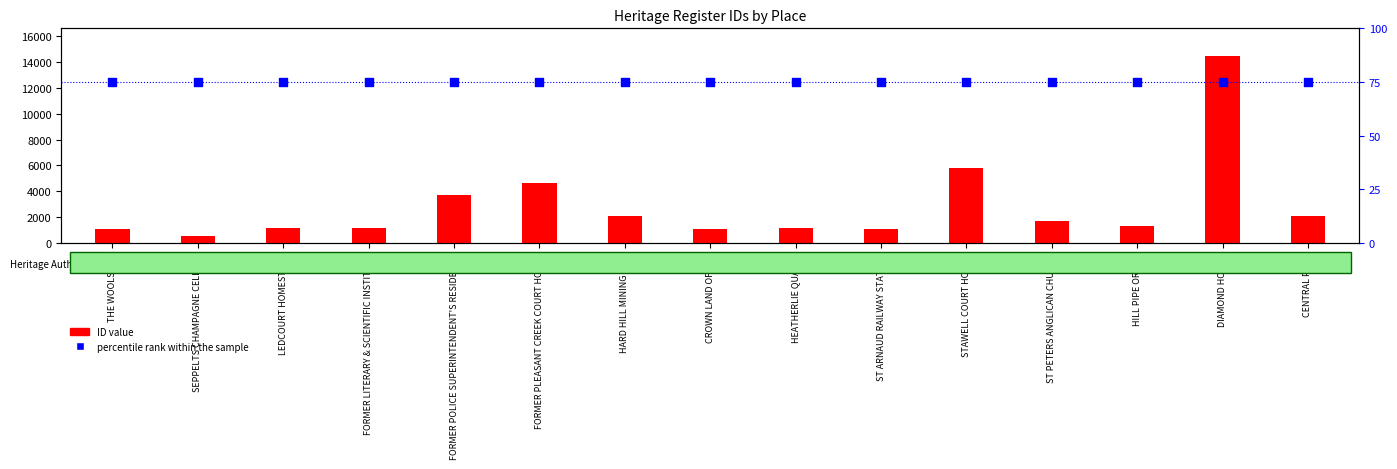

Which series reaches the minimum Y coordinate?

percentile rank within the sample